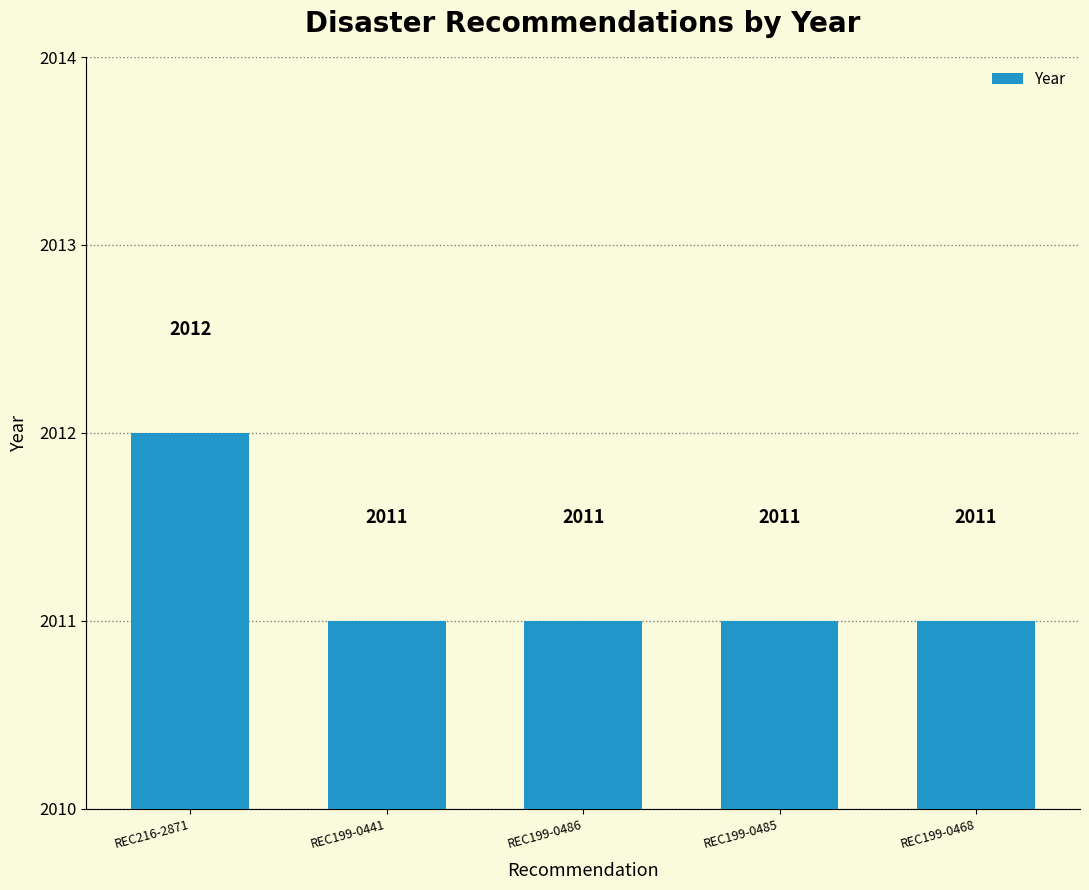

What is the label of the 5th bar from the right?

REC216-2871